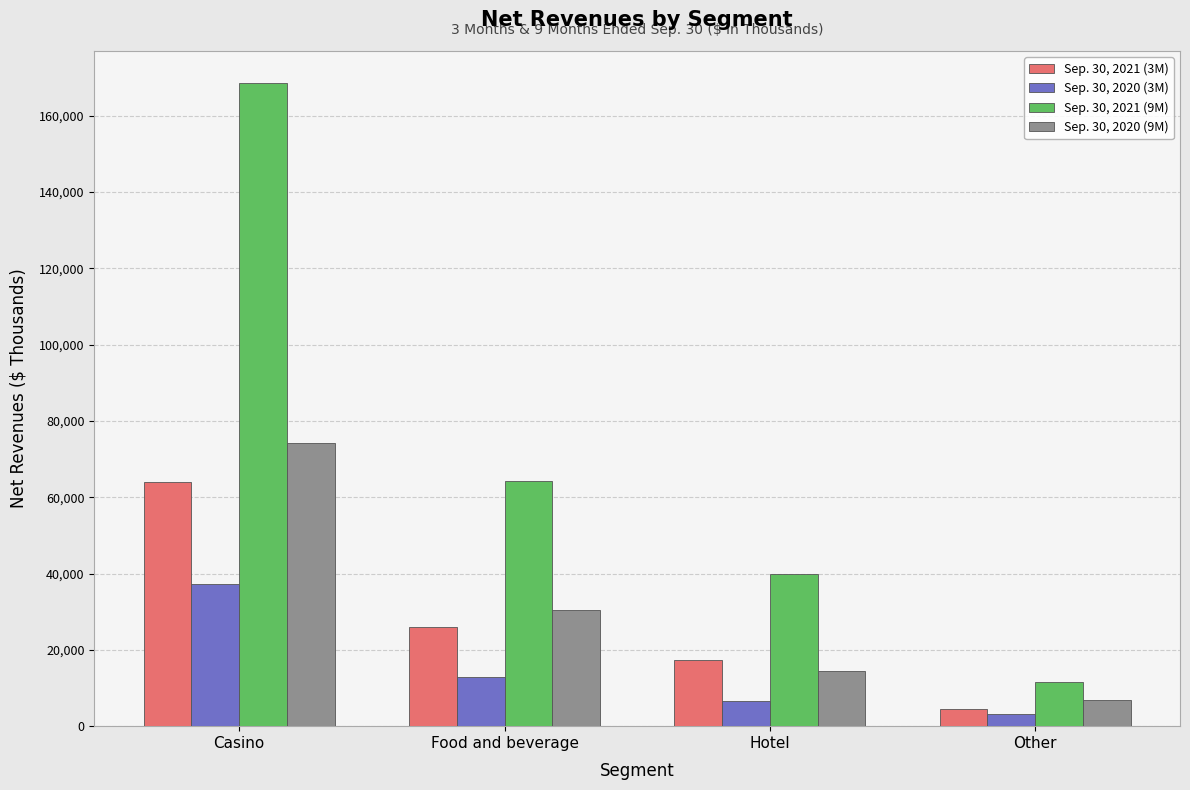

How many data points does each series have?

4